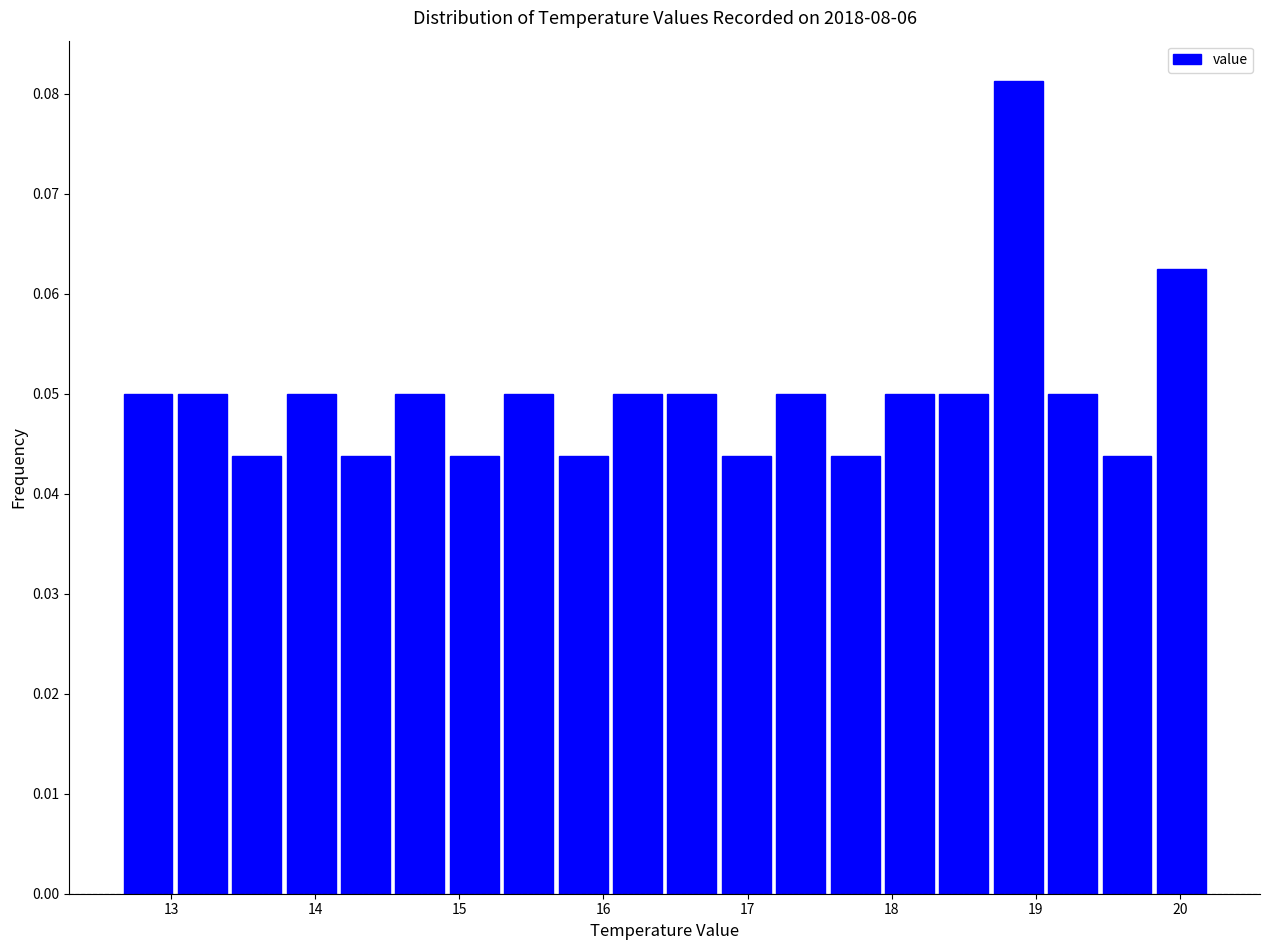

Read against the x-axis, roughly where is the centre of the tallest bar?

18.9